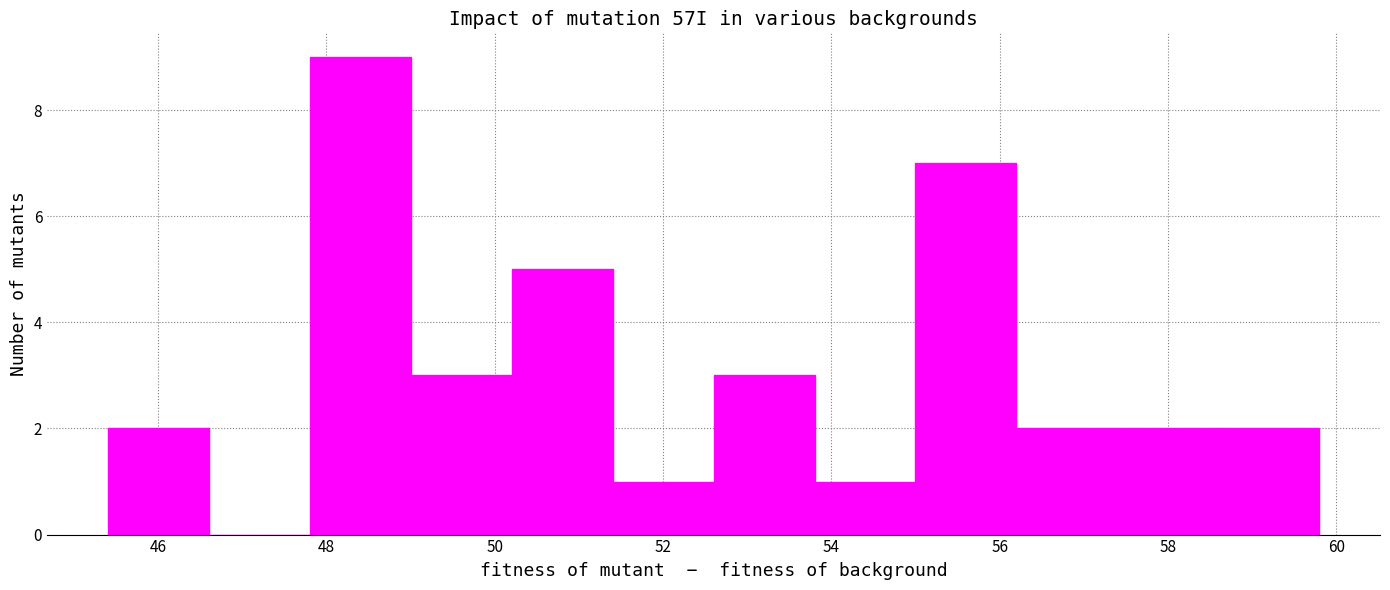

Reading left to right, list every bar in this chart as the range it spans on the x-axis followed by its height. The values are not printed on the chart, so give them approximately, as read against the axis.

45.4 to 46.6: 2
46.6 to 47.8: 0
47.8 to 49.0: 9
49.0 to 50.2: 3
50.2 to 51.4: 5
51.4 to 52.6: 1
52.6 to 53.8: 3
53.8 to 55.0: 1
55.0 to 56.2: 7
56.2 to 57.4: 2
57.4 to 58.6: 2
58.6 to 59.8: 2